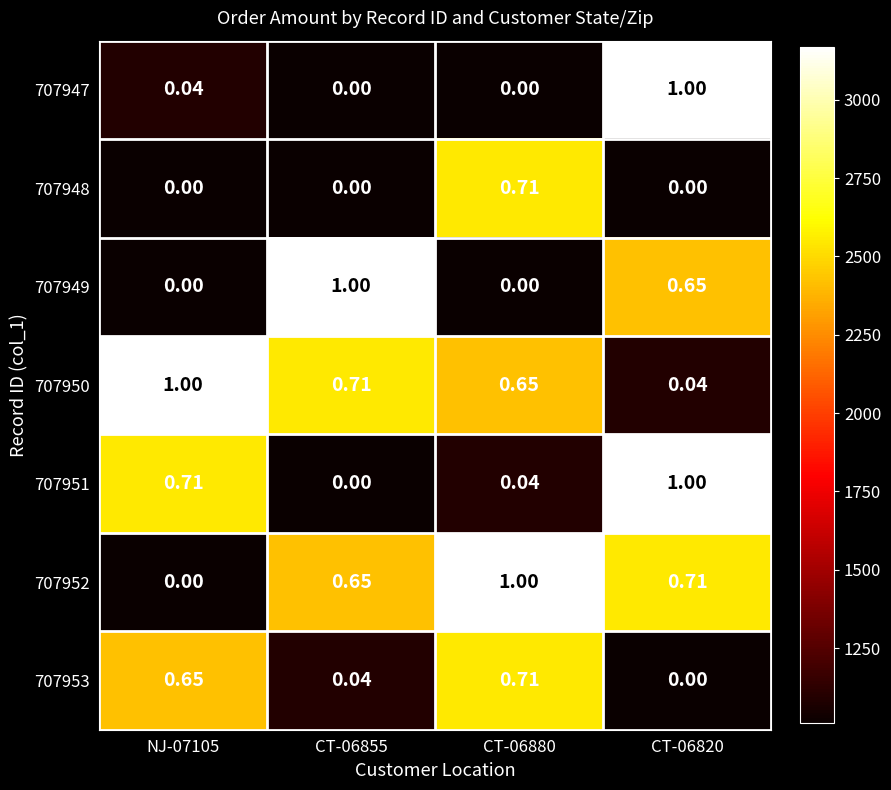

At which category is the sum across all series the highest?

CT-06820